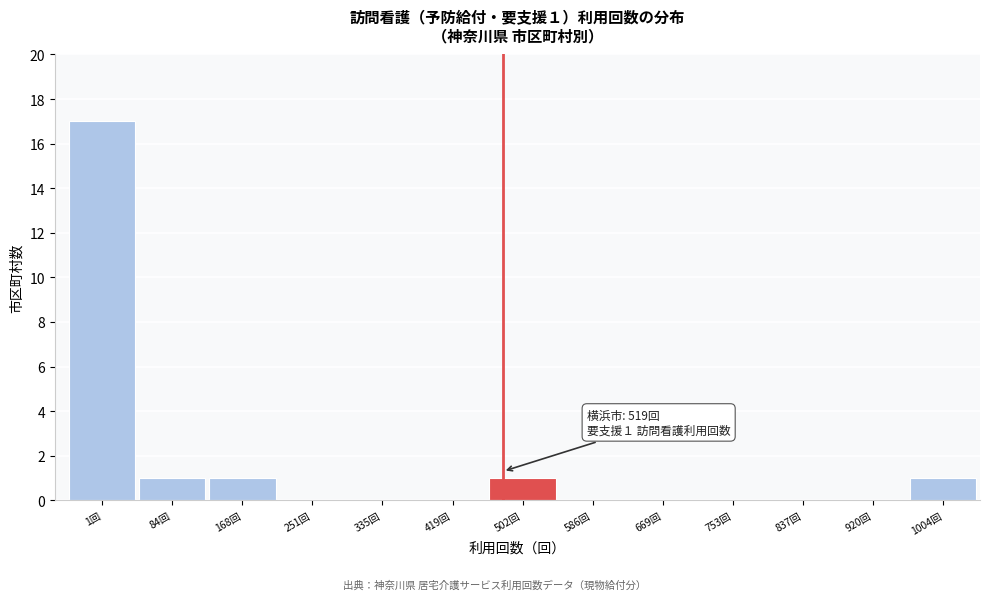

Reading left to right, list all the values displayed in this chart.

1回=17	84回=1	168回=1	251回=0	335回=0	419回=0	502回=1	586回=0	669回=0	753回=0	837回=0	920回=0	1004回=1